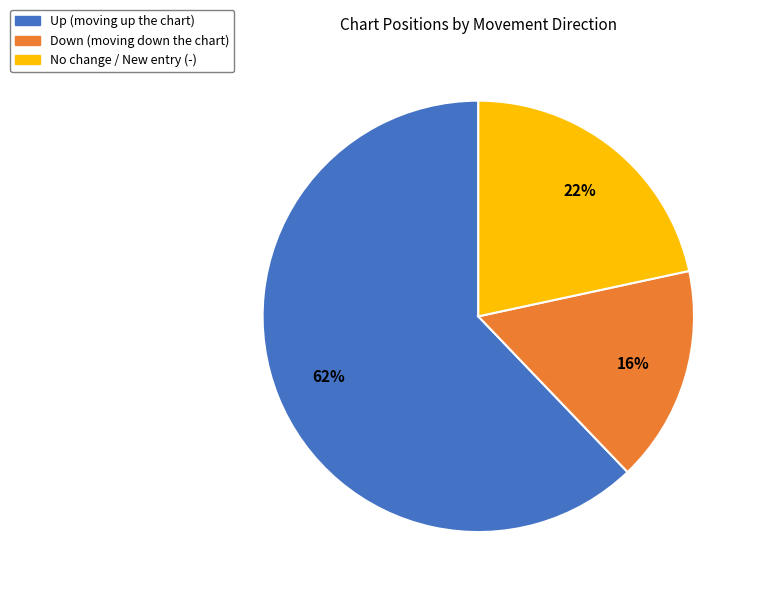

To the nearest percent, what is the difference between the largest and smallest slice percentages?

46%